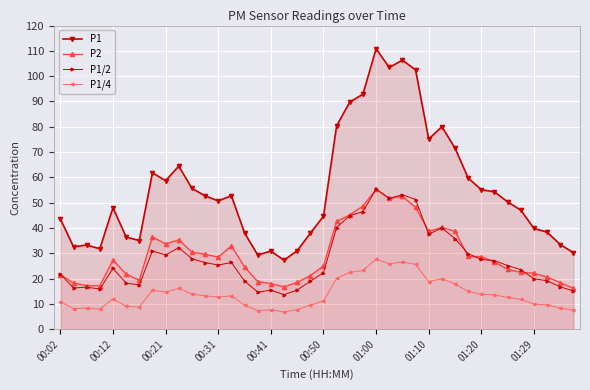

After their last crossing, which series has the higher values: P1/2 or P2?

P2